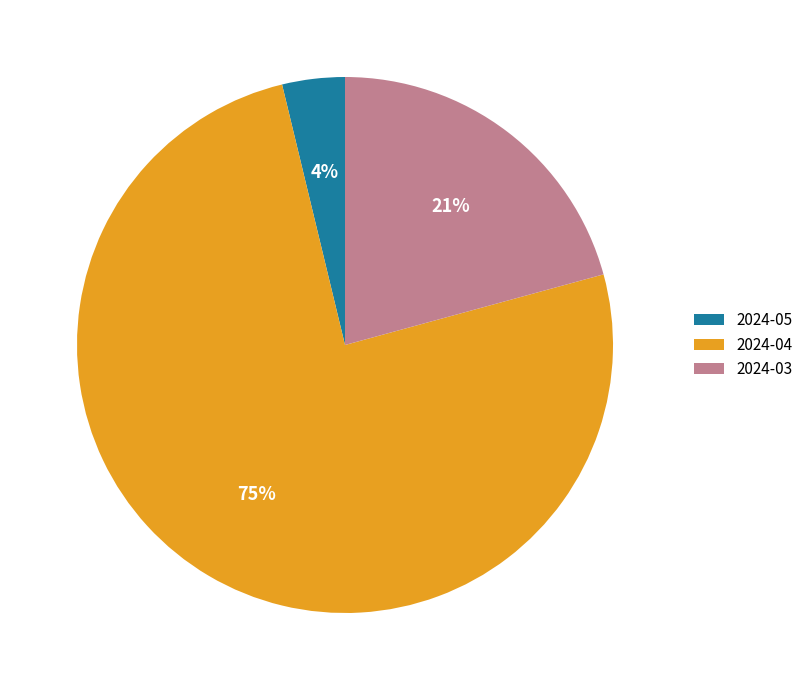

Is the sum of 2024-04 and 2024-03 greater than half?

Yes